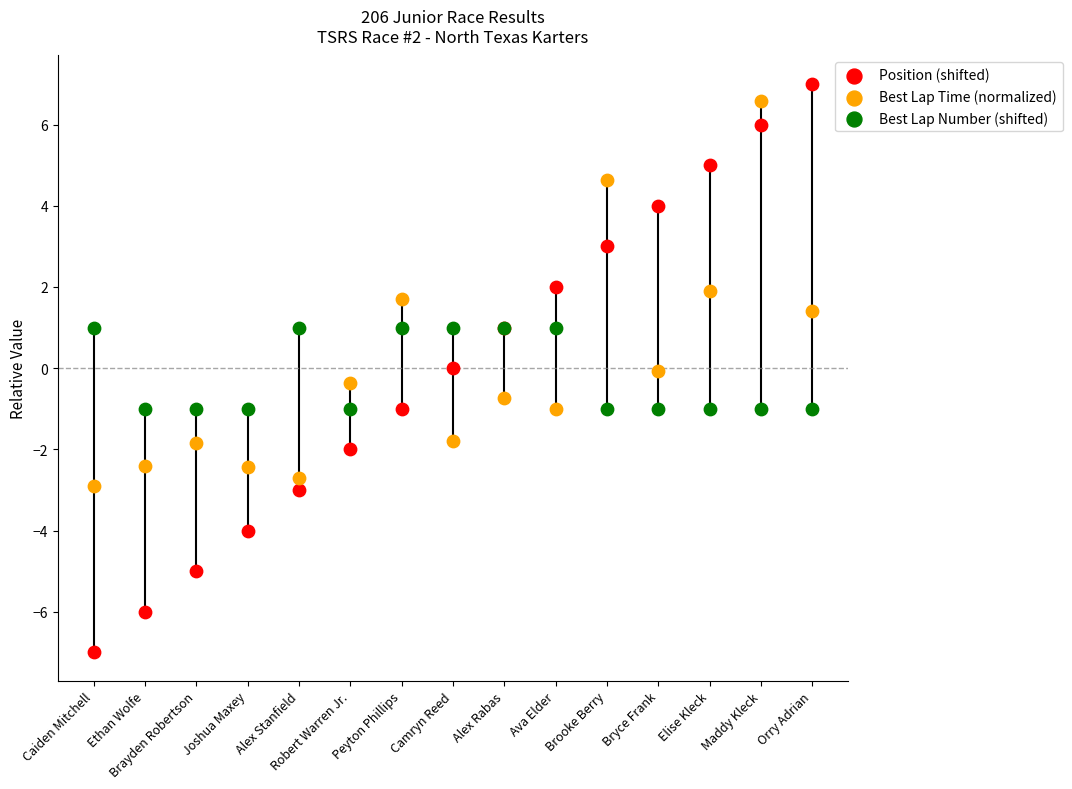

What are all the series names shown in the legend?

Position (shifted), Best Lap Time (normalized), Best Lap Number (shifted)